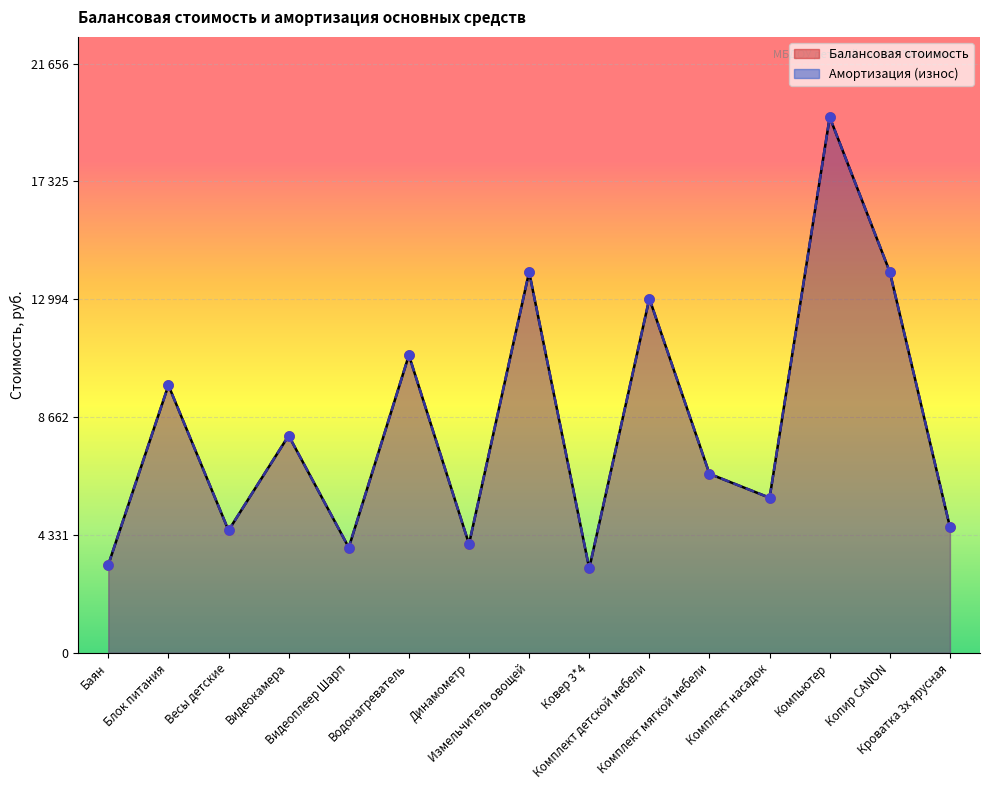

What are all the series names shown in the legend?

Балансовая стоимость, Амортизация (износ)